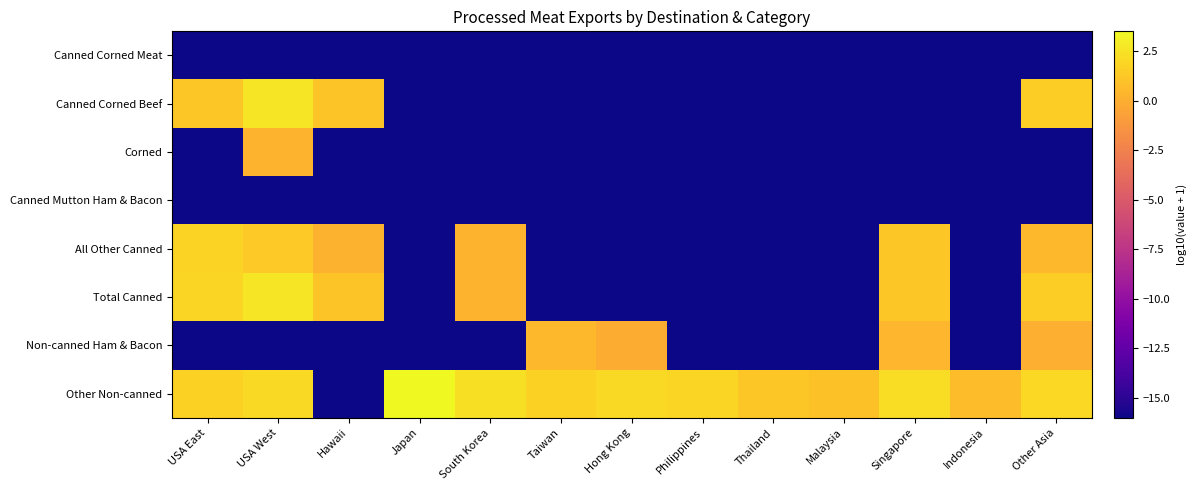

Reading left to right, what are all the values shown in this chart?

Canned Corned Meat: USA East=-16.0	USA West=-16.0	Hawaii=-16.0	Japan=-16.0	South Korea=-16.0	Taiwan=-16.0	Hong Kong=-16.0	Philippines=-16.0	Thailand=-16.0	Malaysia=-16.0	Singapore=-16.0	Indonesia=-16.0	Other Asia=-16.0
Canned Corned Beef: USA East=1.3	USA West=2.7	Hawaii=1.1	Japan=-16.0	South Korea=-16.0	Taiwan=-16.0	Hong Kong=-16.0	Philippines=-16.0	Thailand=-16.0	Malaysia=-16.0	Singapore=-16.0	Indonesia=-16.0	Other Asia=1.5
Corned: USA East=-16.0	USA West=0.3	Hawaii=-16.0	Japan=-16.0	South Korea=-16.0	Taiwan=-16.0	Hong Kong=-16.0	Philippines=-16.0	Thailand=-16.0	Malaysia=-16.0	Singapore=-16.0	Indonesia=-16.0	Other Asia=-16.0
Canned Mutton Ham & Bacon: USA East=-16.0	USA West=-16.0	Hawaii=-16.0	Japan=-16.0	South Korea=-16.0	Taiwan=-16.0	Hong Kong=-16.0	Philippines=-16.0	Thailand=-16.0	Malaysia=-16.0	Singapore=-16.0	Indonesia=-16.0	Other Asia=-16.0
All Other Canned: USA East=1.8	USA West=1.4	Hawaii=0.2	Japan=-16.0	South Korea=0.3	Taiwan=-16.0	Hong Kong=-16.0	Philippines=-16.0	Thailand=-16.0	Malaysia=-16.0	Singapore=1.3	Indonesia=-16.0	Other Asia=0.5
Total Canned: USA East=1.9	USA West=2.7	Hawaii=1.1	Japan=-16.0	South Korea=0.3	Taiwan=-16.0	Hong Kong=-16.0	Philippines=-16.0	Thailand=-16.0	Malaysia=-16.0	Singapore=1.3	Indonesia=-16.0	Other Asia=1.6
Non-canned Ham & Bacon: USA East=-16.0	USA West=-16.0	Hawaii=-16.0	Japan=-16.0	South Korea=-16.0	Taiwan=0.6	Hong Kong=0.0	Philippines=-16.0	Thailand=-16.0	Malaysia=-16.0	Singapore=0.4	Indonesia=-16.0	Other Asia=0.0
Other Non-canned: USA East=1.7	USA West=2.1	Hawaii=-16.0	Japan=3.5	South Korea=2.4	Taiwan=1.7	Hong Kong=2.1	Philippines=1.9	Thailand=1.3	Malaysia=1.0	Singapore=2.2	Indonesia=0.7	Other Asia=2.0